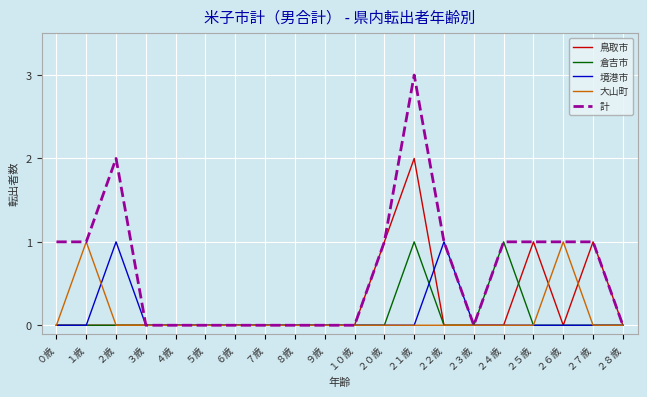

What position from the right is ７歳?

13